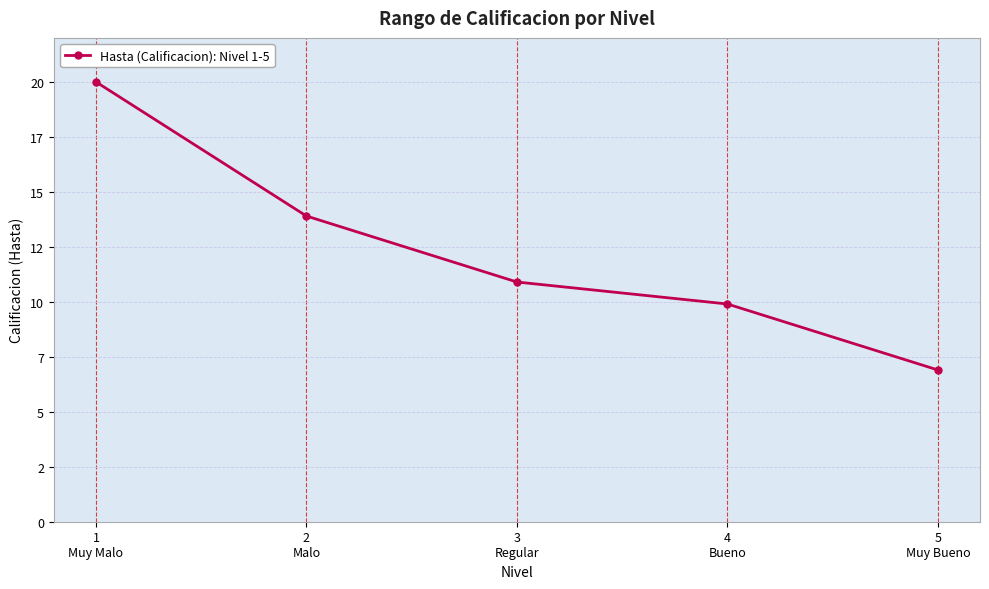

How many lines are shown in the chart?

1